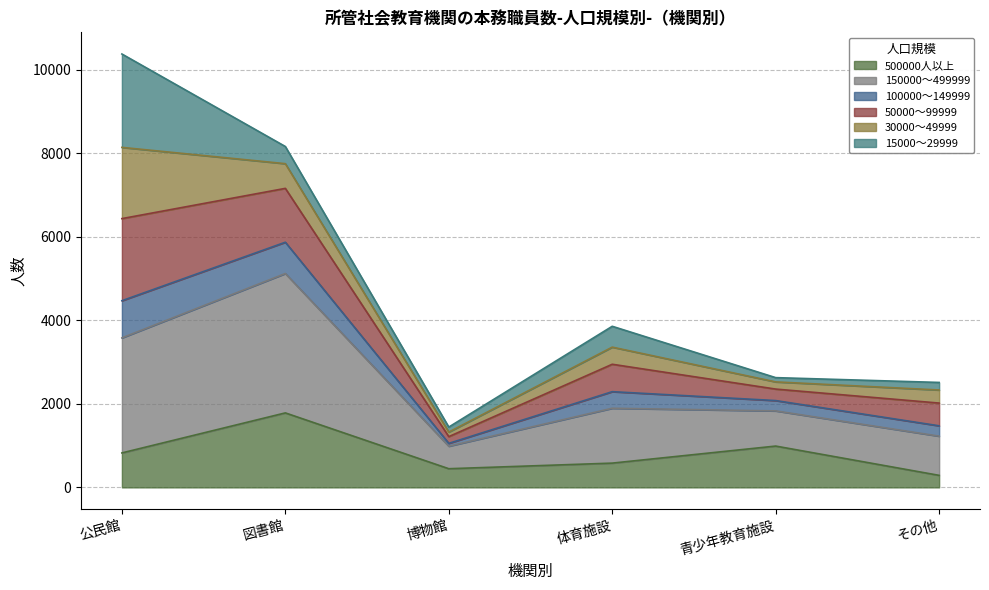

What is the difference between the 150000～499999 values at 青少年教育施設 and 体育施設?

594